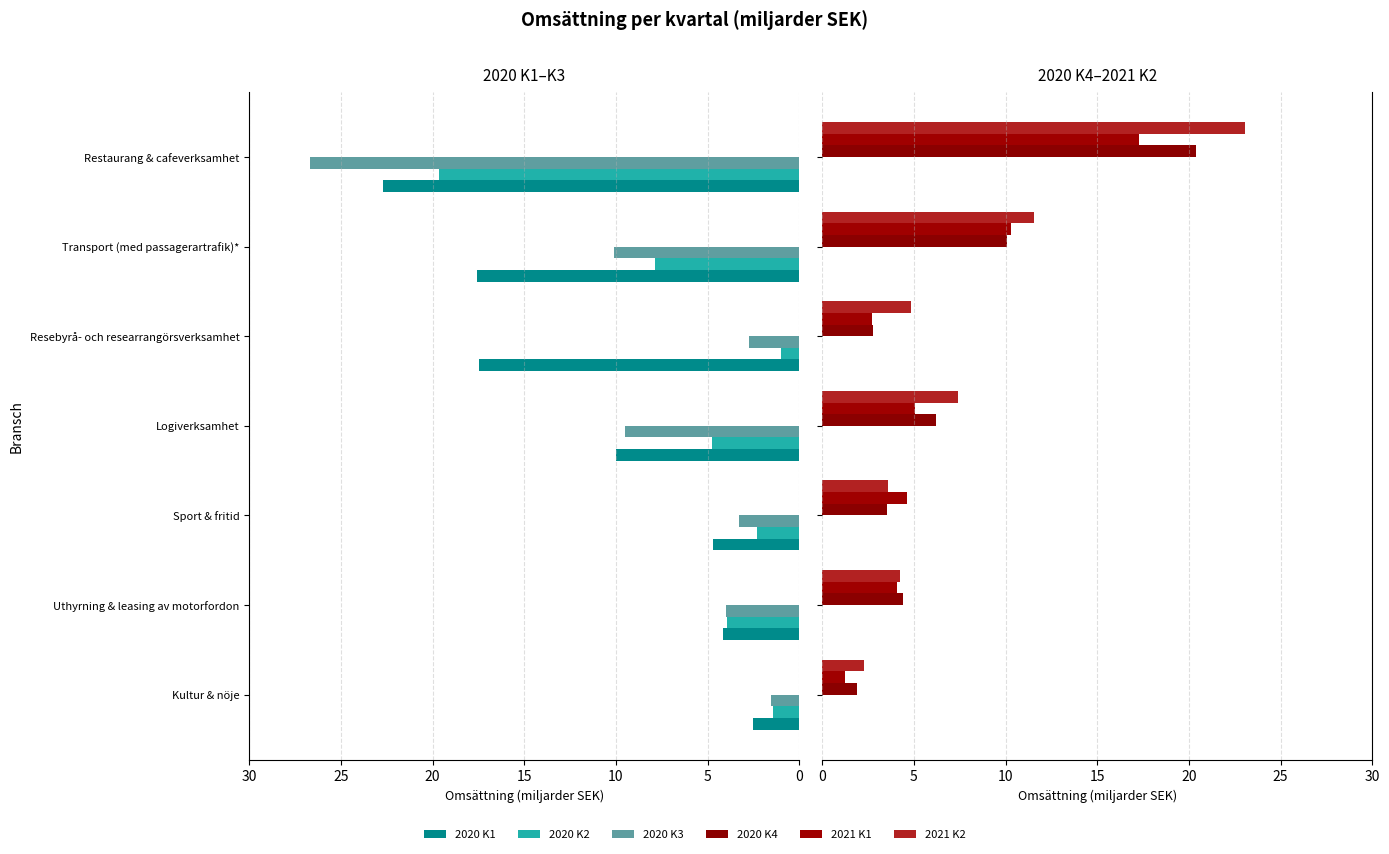

What are all the series names shown in the legend?

2020 K1, 2020 K2, 2020 K3, 2020 K4, 2021 K1, 2021 K2